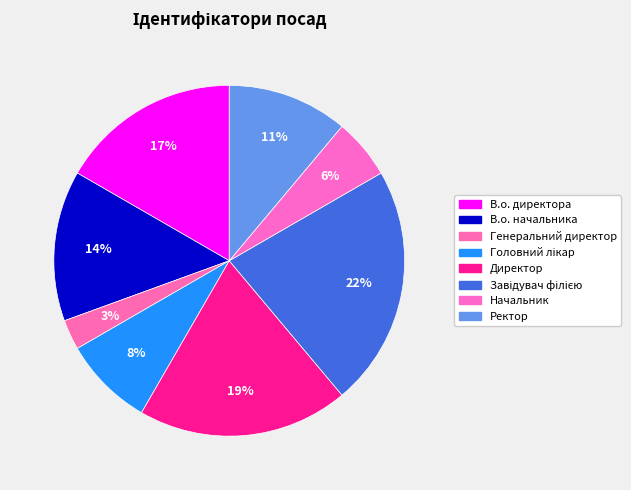

Is Генеральний директор the majority of the pie?

No